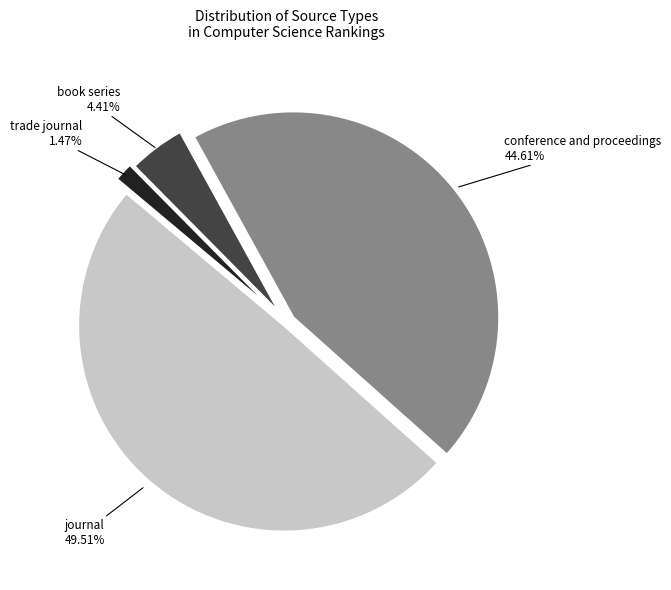

To the nearest percent, what is the difference between the largest and smallest slice percentages?

48%